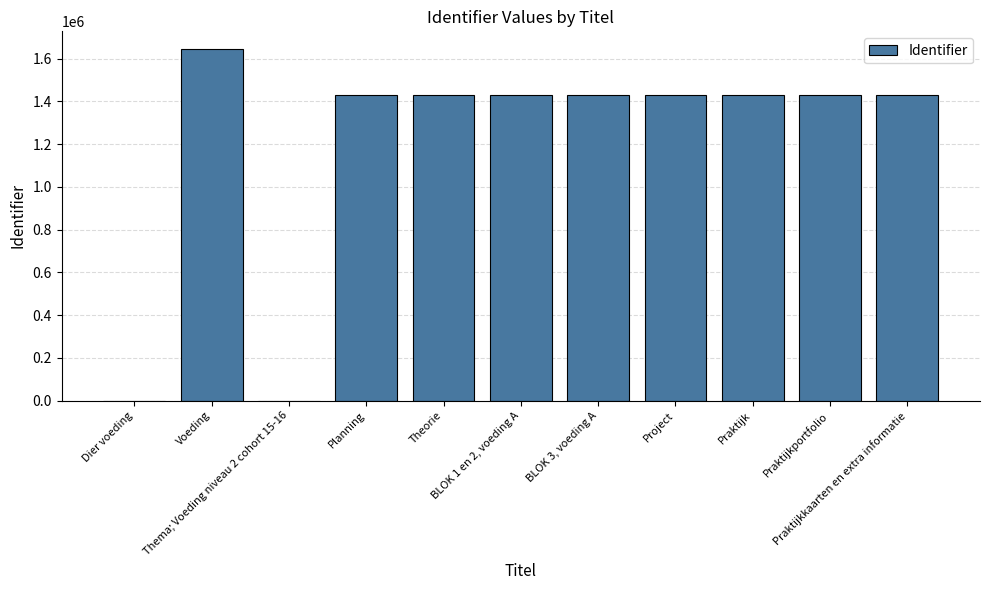

What is the maximum value shown in the chart?

1645786